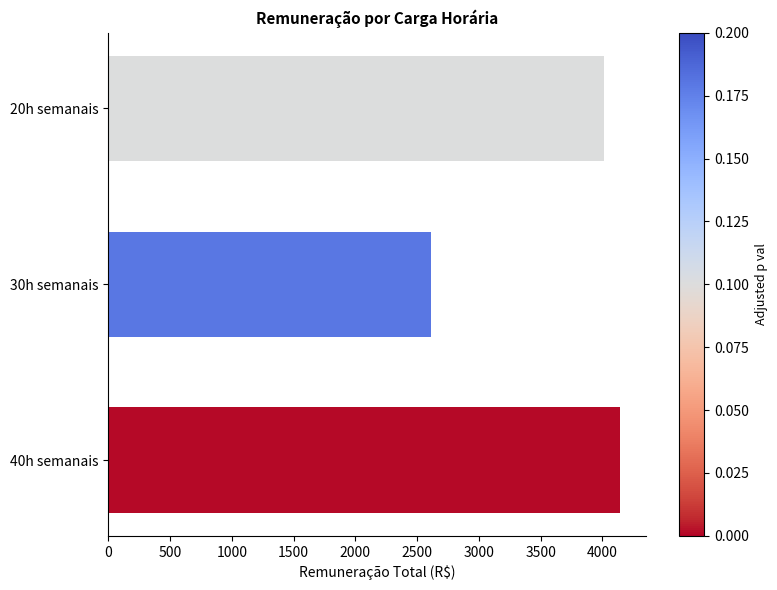

At which label is the value closest to 3379?

20h semanais